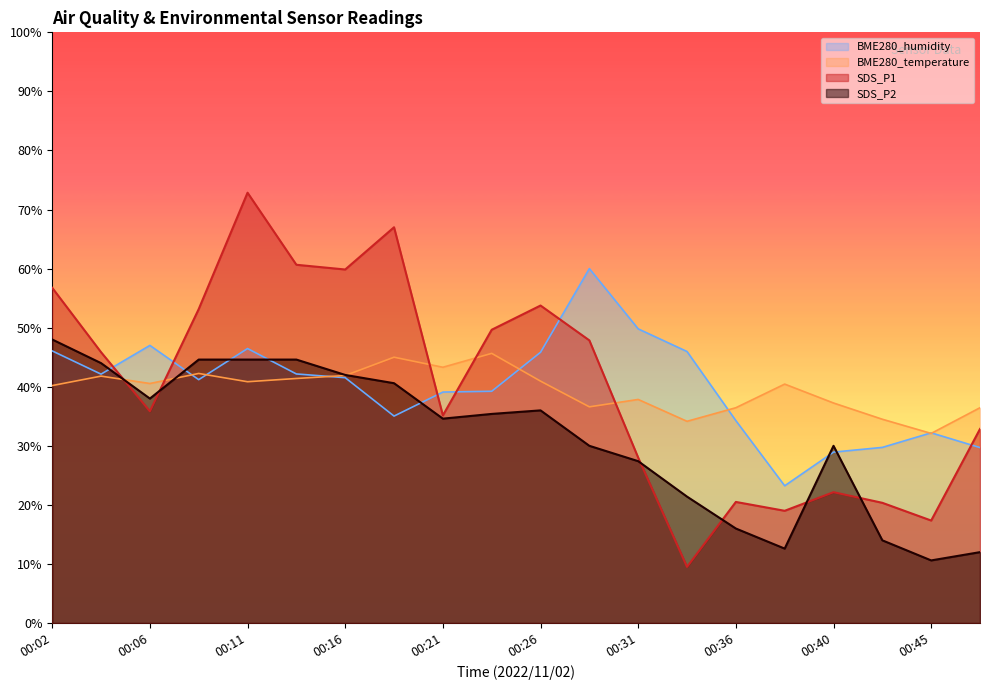

Which series has the widest spread of values?

SDS_P1